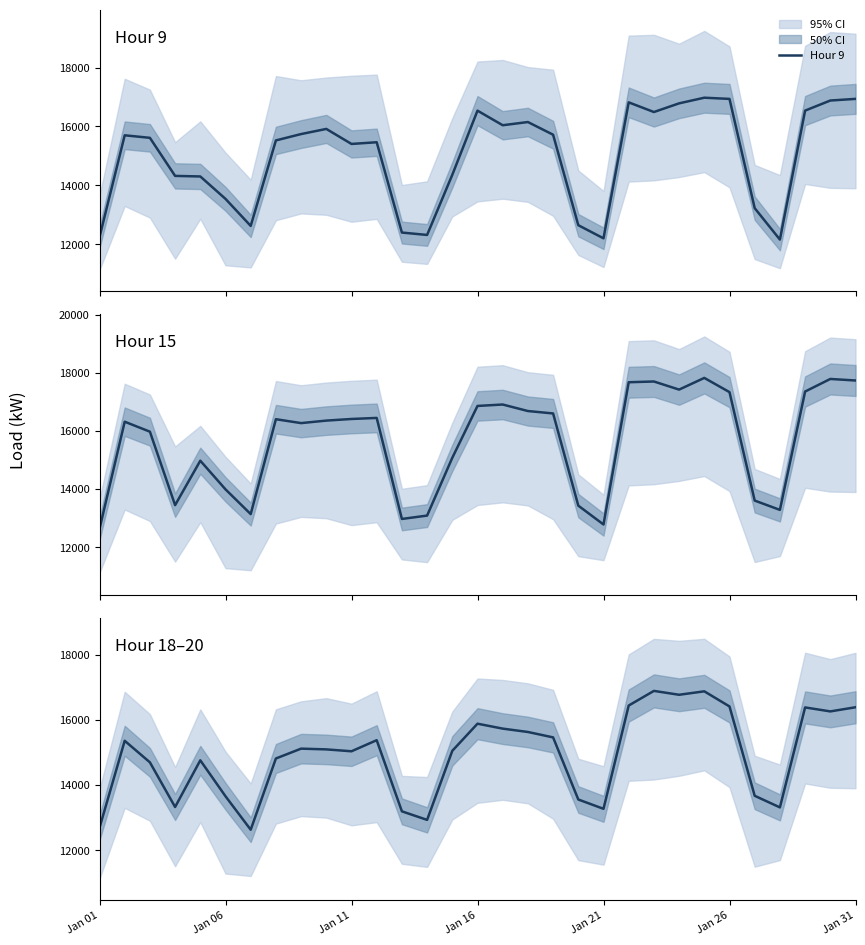

The Hour 15 series shows 12630 at Jan 01. True or false?

True